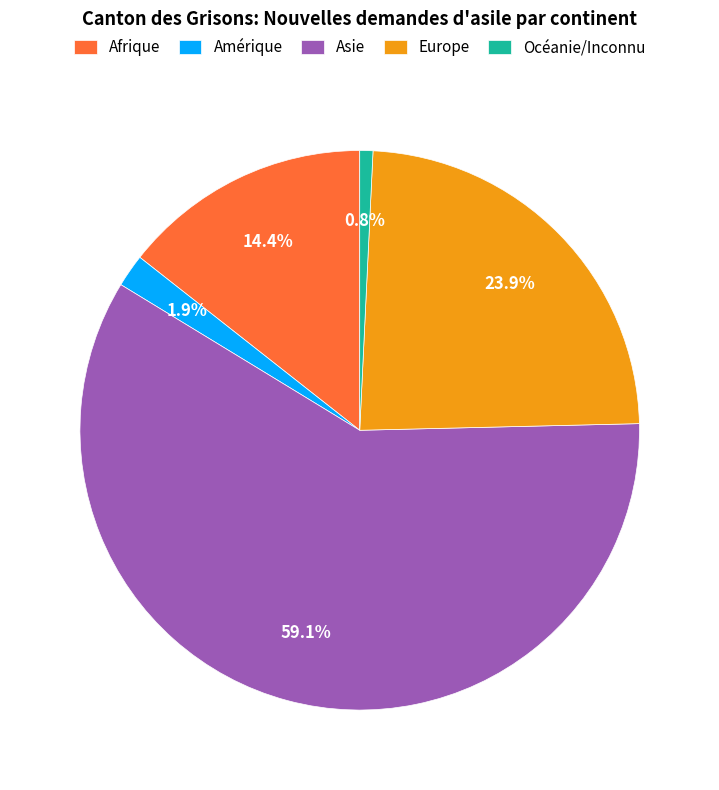

Rank the categories by value from lowest to highest.

Océanie/Inconnu, Amérique, Afrique, Europe, Asie